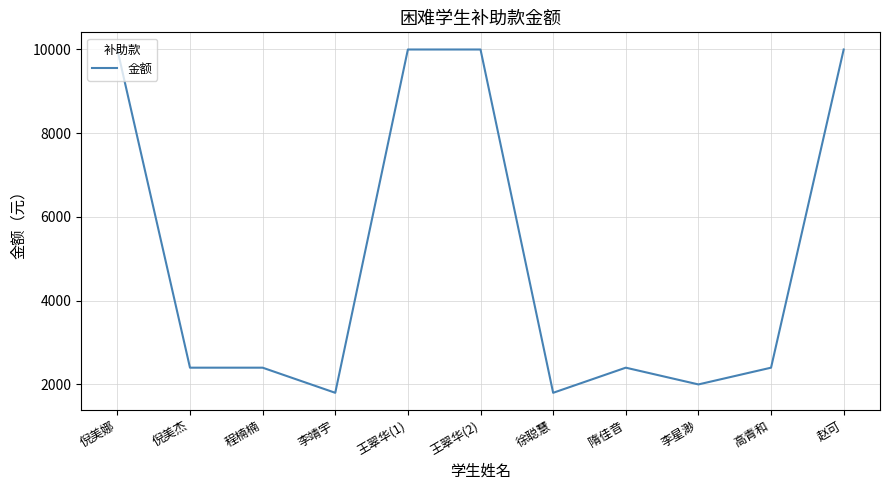

Count the number of data series in this chart.

1